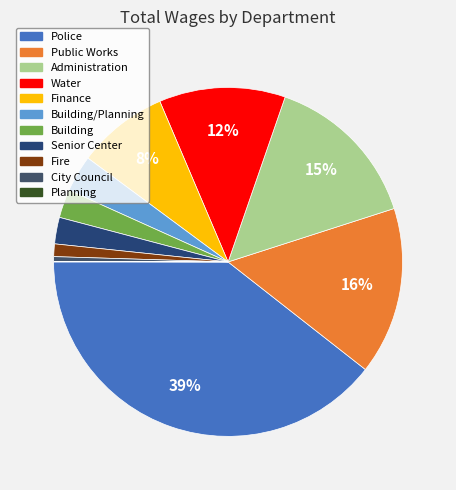

Which slice is the largest?

Police